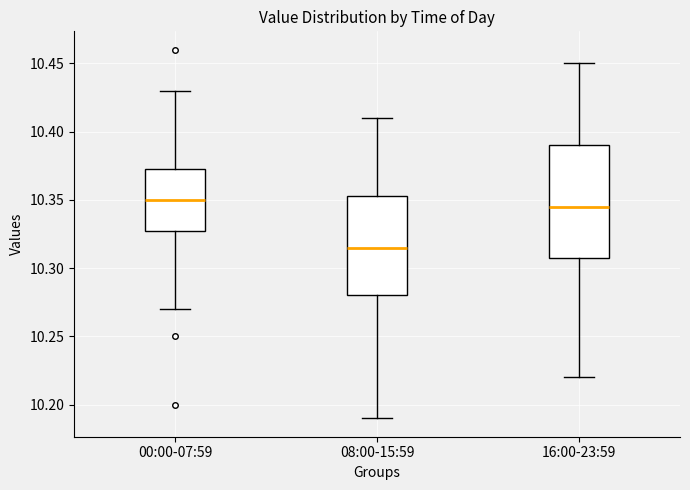

Which box has the lowest median line?

08:00-15:59